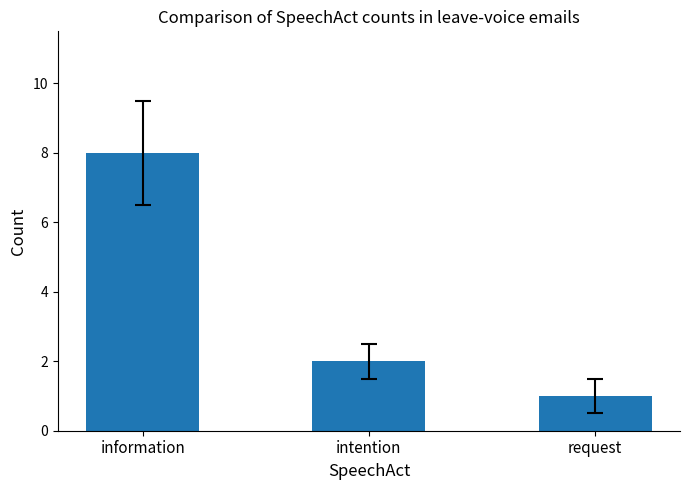

What is the label of the 1st bar from the right?

request